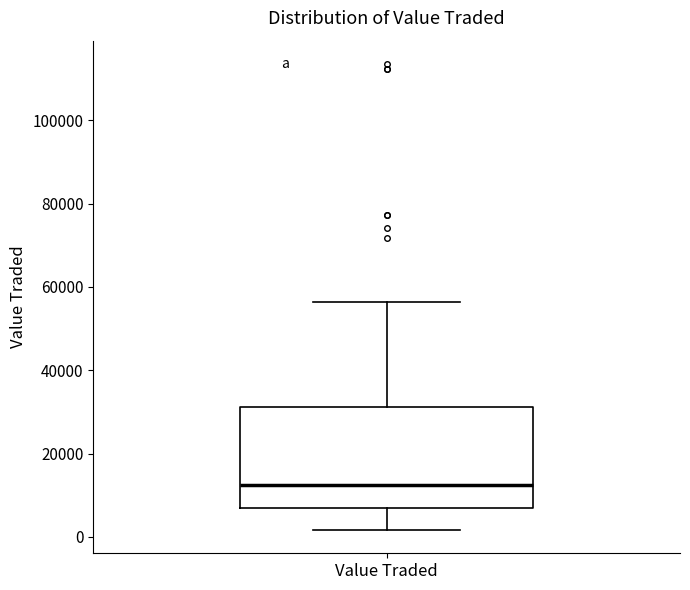

Where is the upper edge of the box for Value Traded on the y-axis? The values are not printed on the chart, so give them approximately, as read against the axis.

32000